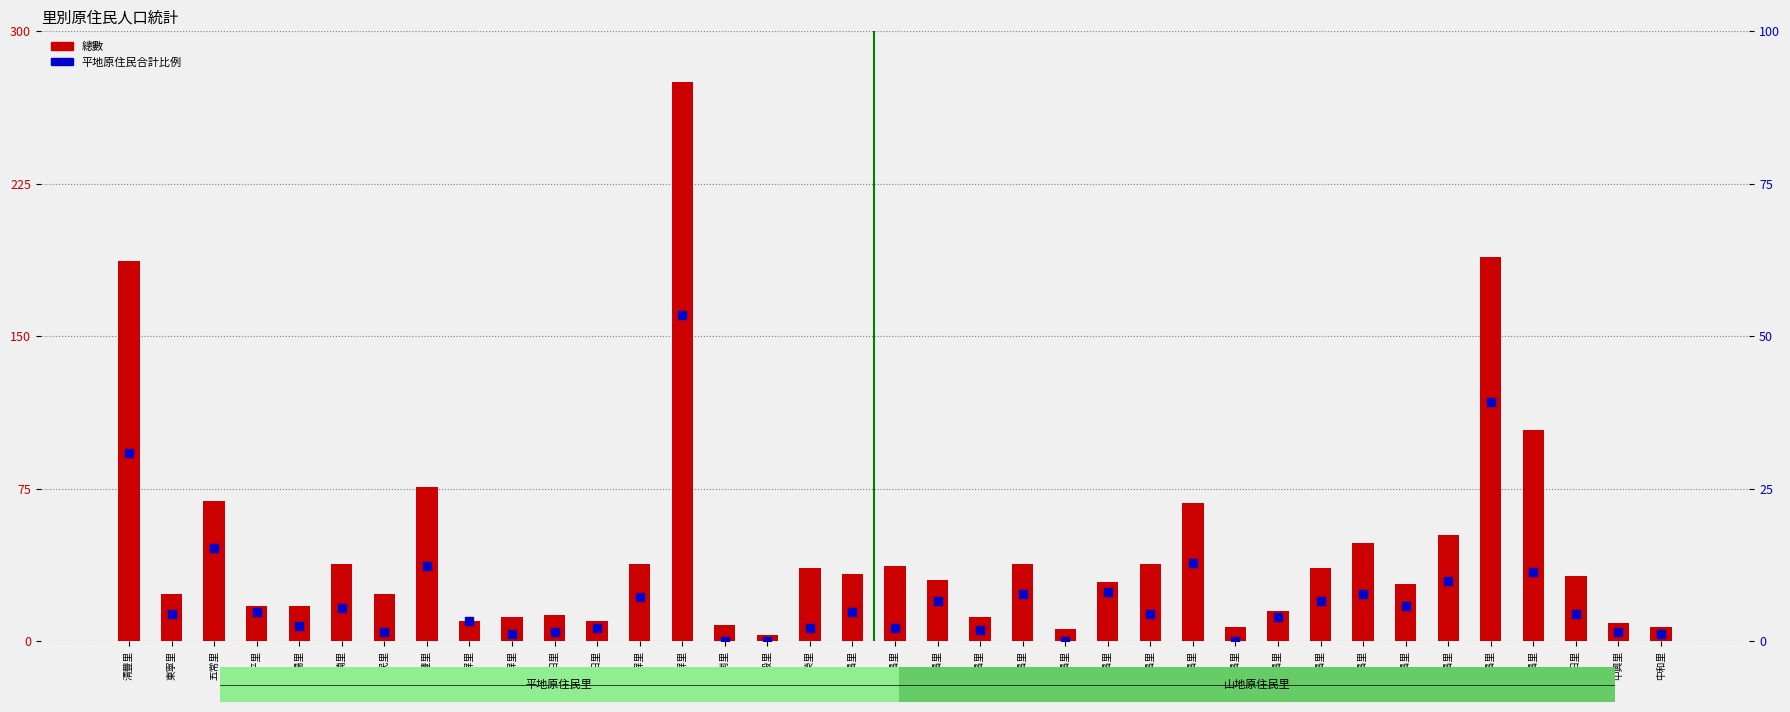

Which series reaches the maximum Y coordinate?

總數